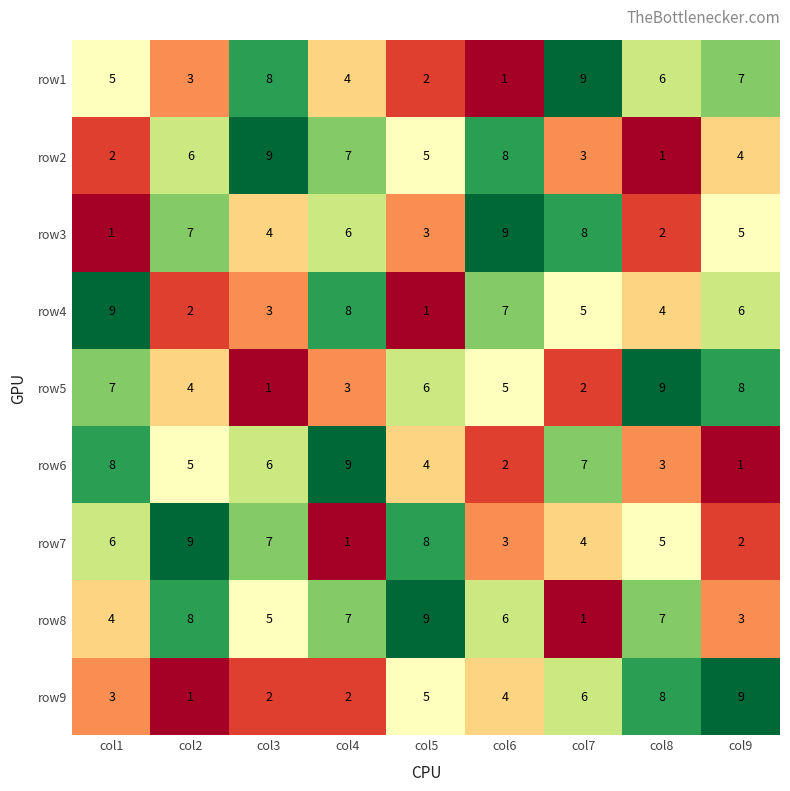

At which category is the sum across all series the highest?

col4